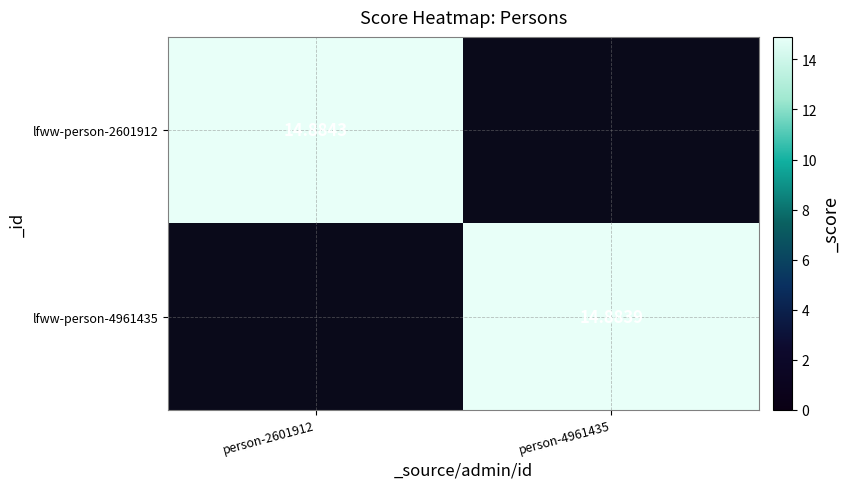

Which category has the highest value across all series?

person-2601912